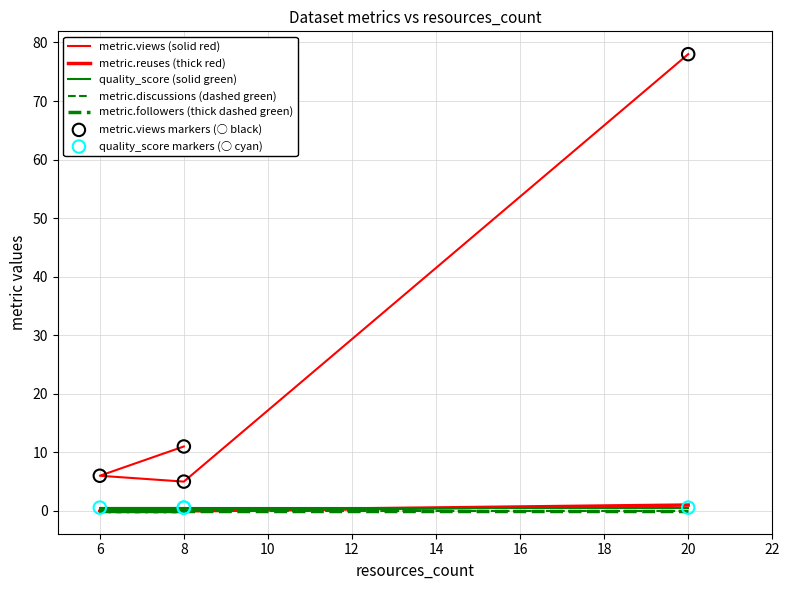

Which series reaches the minimum Y coordinate?

metric.reuses